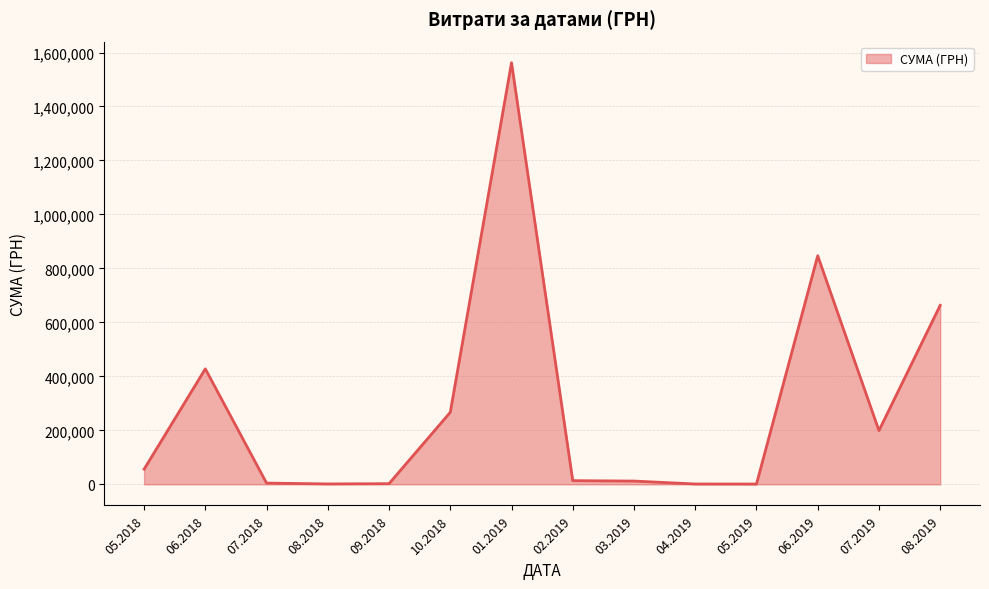

Count the number of data series in this chart.

1